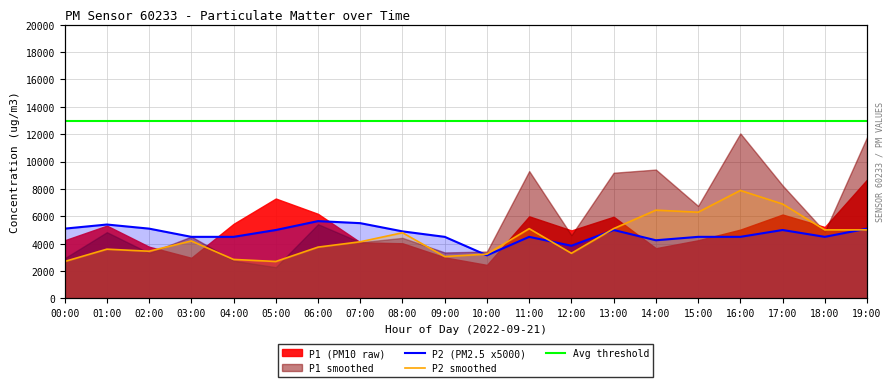

How many data points in P2 smoothed are above 4200?

9